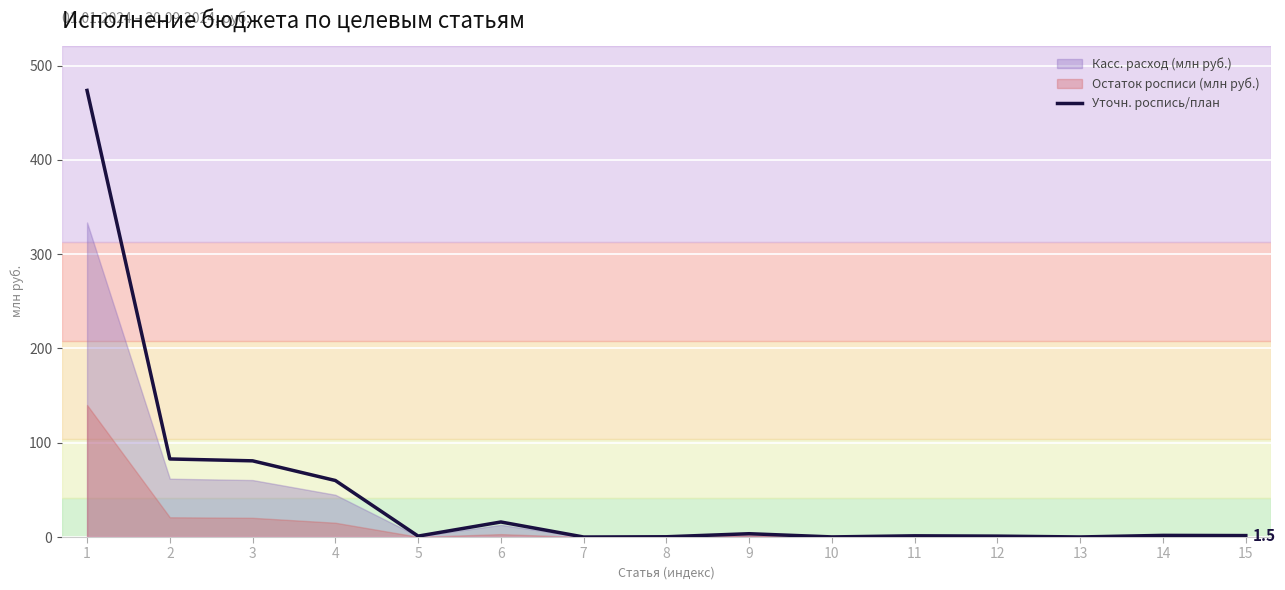

The chart shows a value of 0.6 at 5. True or false?

False